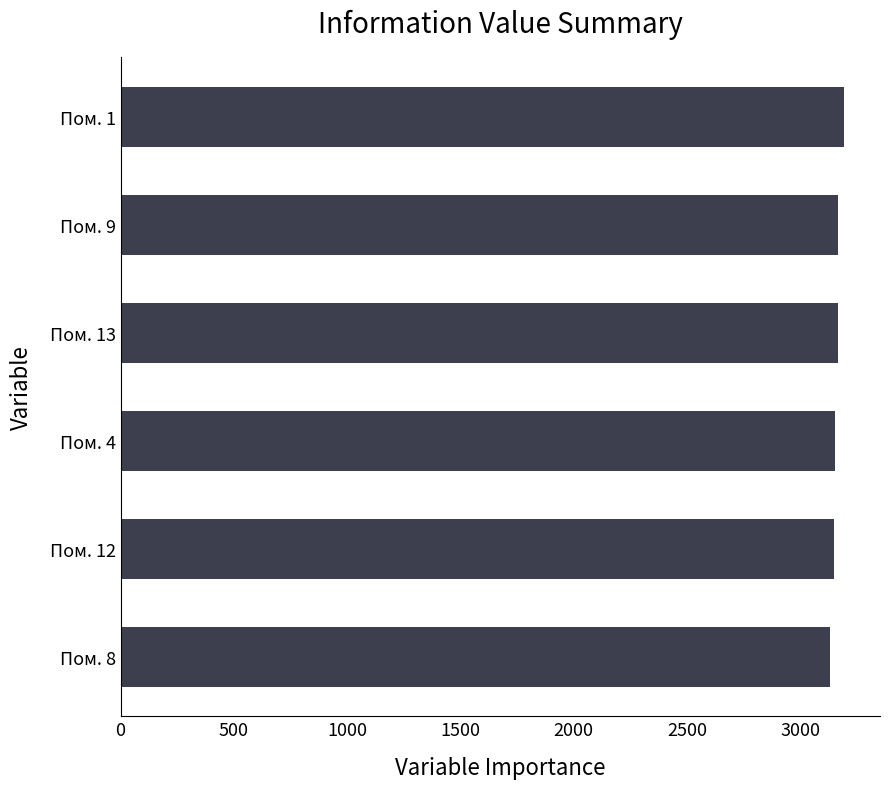

The value at Пом. 12 is 840.5. True or false?

False